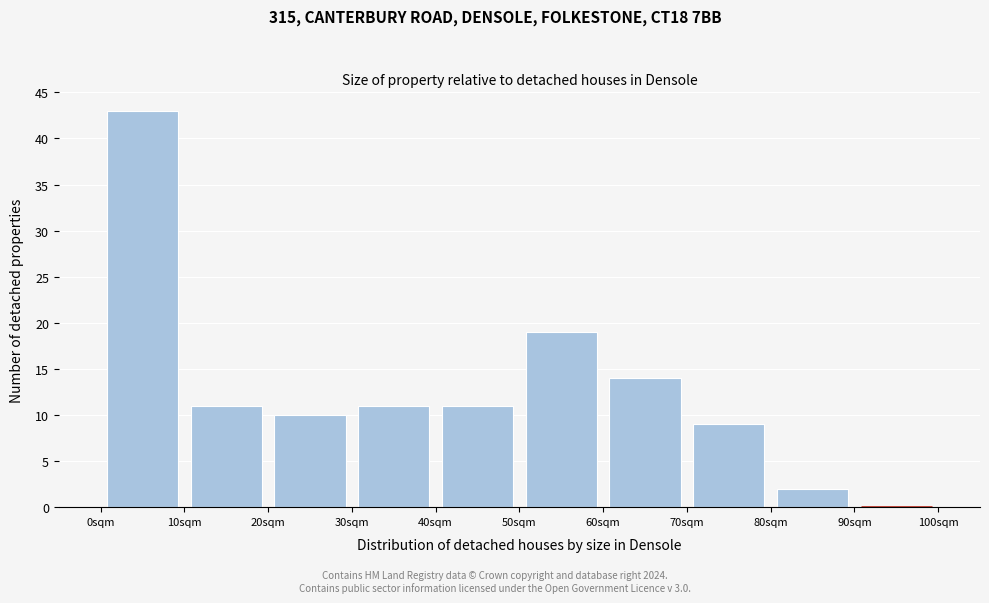

Which range on the x-axis has the tallest bar?

0 to 10